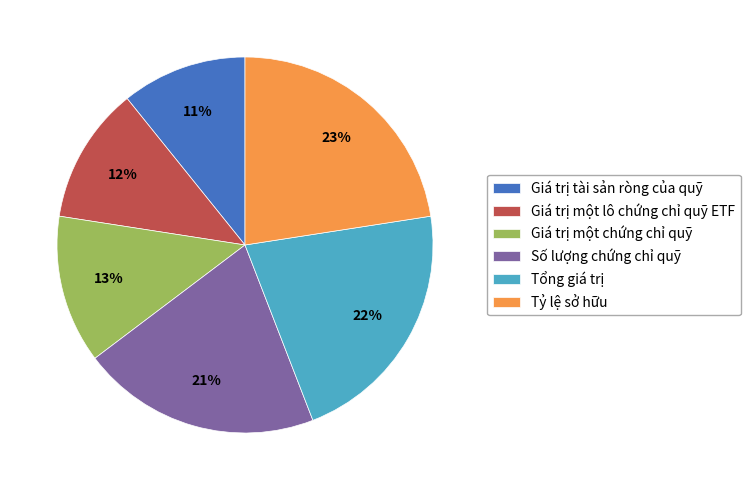

Is it true that Tổng giá trị is 14% of the pie?

False